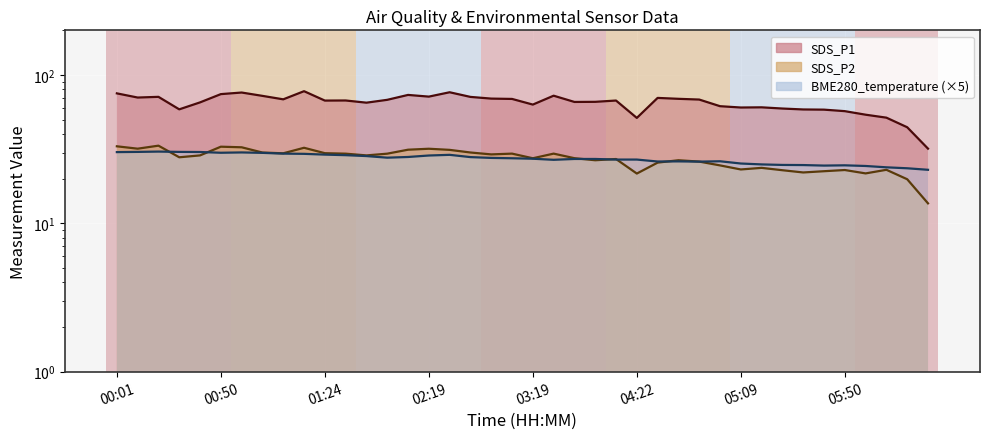

Does the chart display data point markers on the line(s)?

No